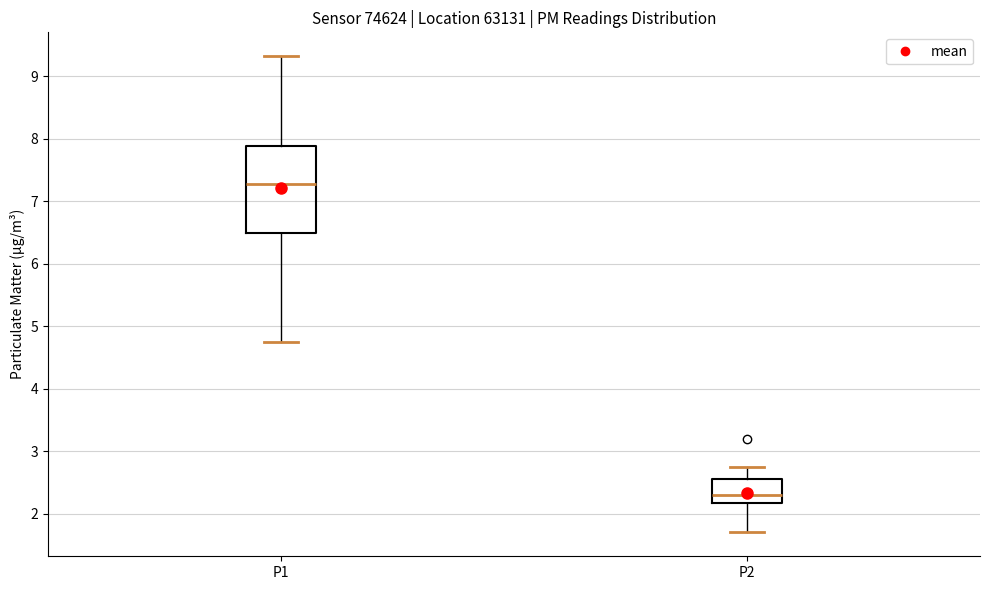

Reading left to right, read every box against the y-axis: the position of its median line, the range the box covers, and the ends of its whiskers. The values are not printed on the chart, so give them approximately, as read against the axis.

P1: median 7.3, box 6.5 to 7.9, whiskers 4.8 to 9.3
P2: median 2.3, box 2.2 to 2.6, whiskers 1.7 to 2.8